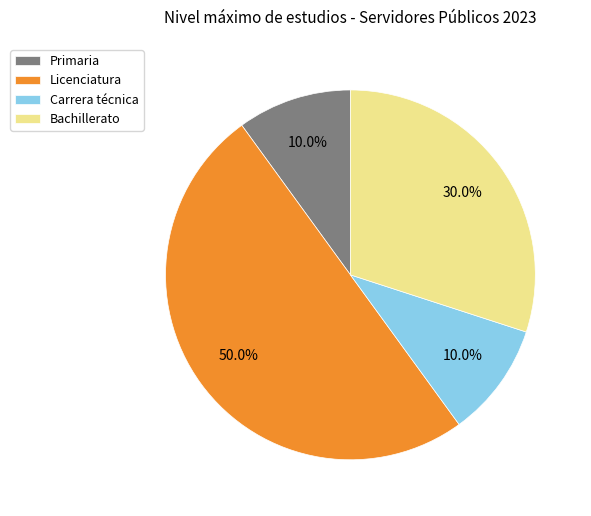

Is it true that Primaria is 10% of the pie?

True